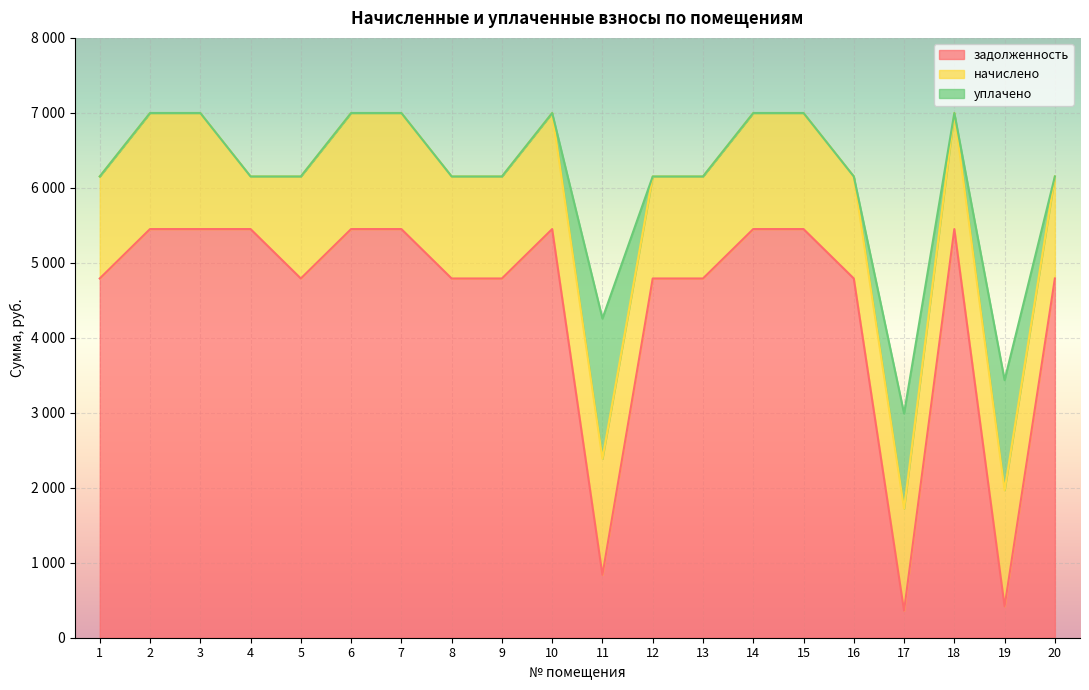

True or false: задолженность has a value of 1818.3 at 5.

False